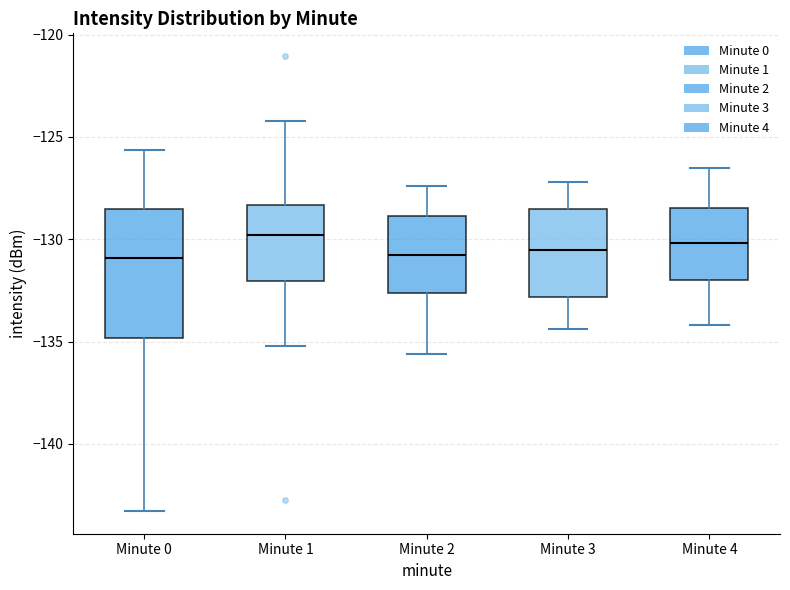

Which box is the tallest, from its lower edge to its upper edge?

Minute 0